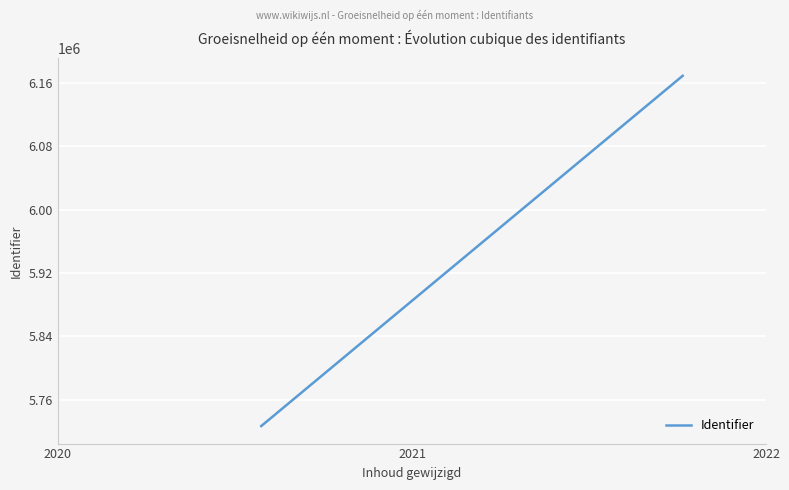

What is the smallest value displayed?

5726904.5